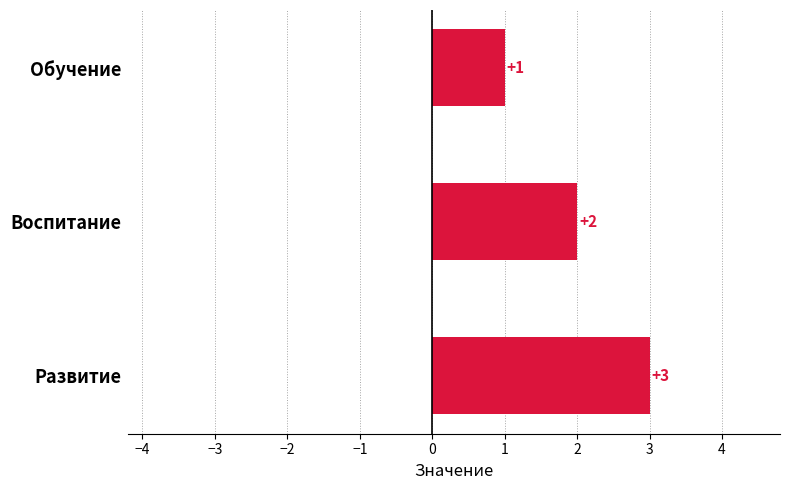

Rank the categories by value from lowest to highest.

Обучение, Воспитание, Развитие